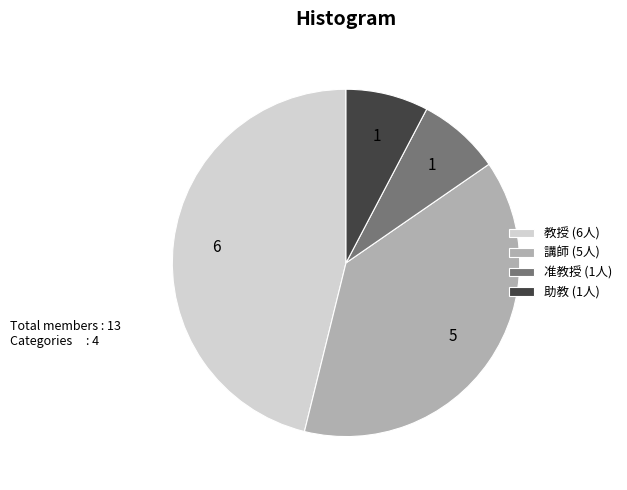

Is there a majority slice in this chart?

No